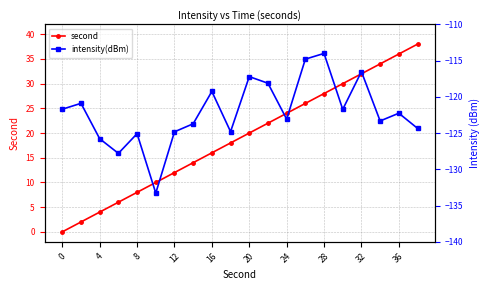

Does the chart display data point markers on the line(s)?

Yes